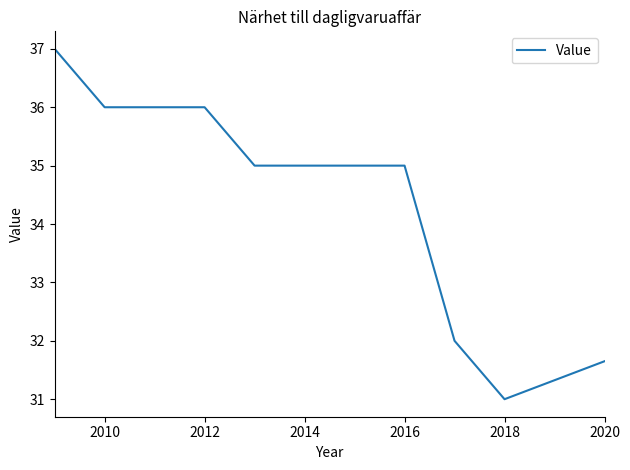

How many lines are shown in the chart?

1